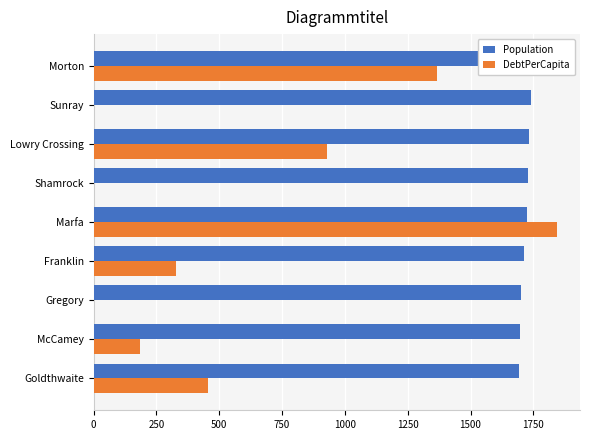

Which series has the widest spread of values?

DebtPerCapita